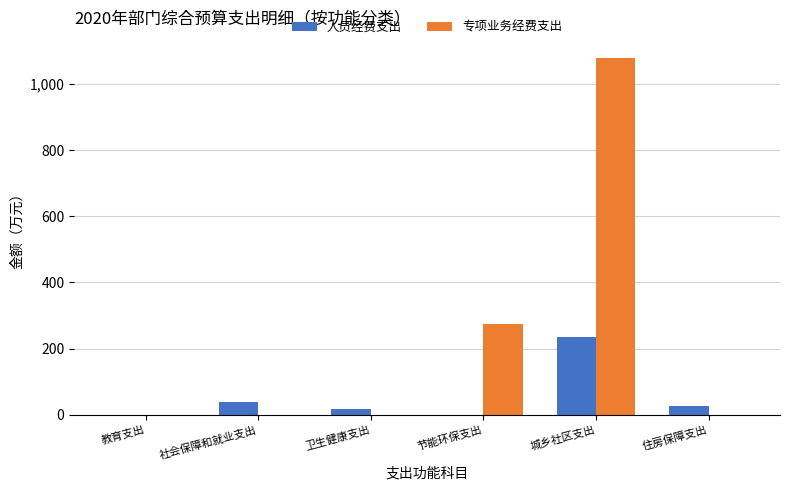

At which category is the sum across all series the highest?

城乡社区支出